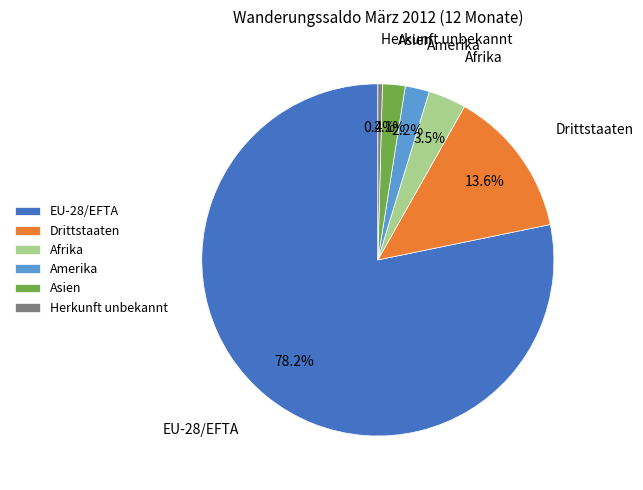

What is the majority slice?

EU-28/EFTA